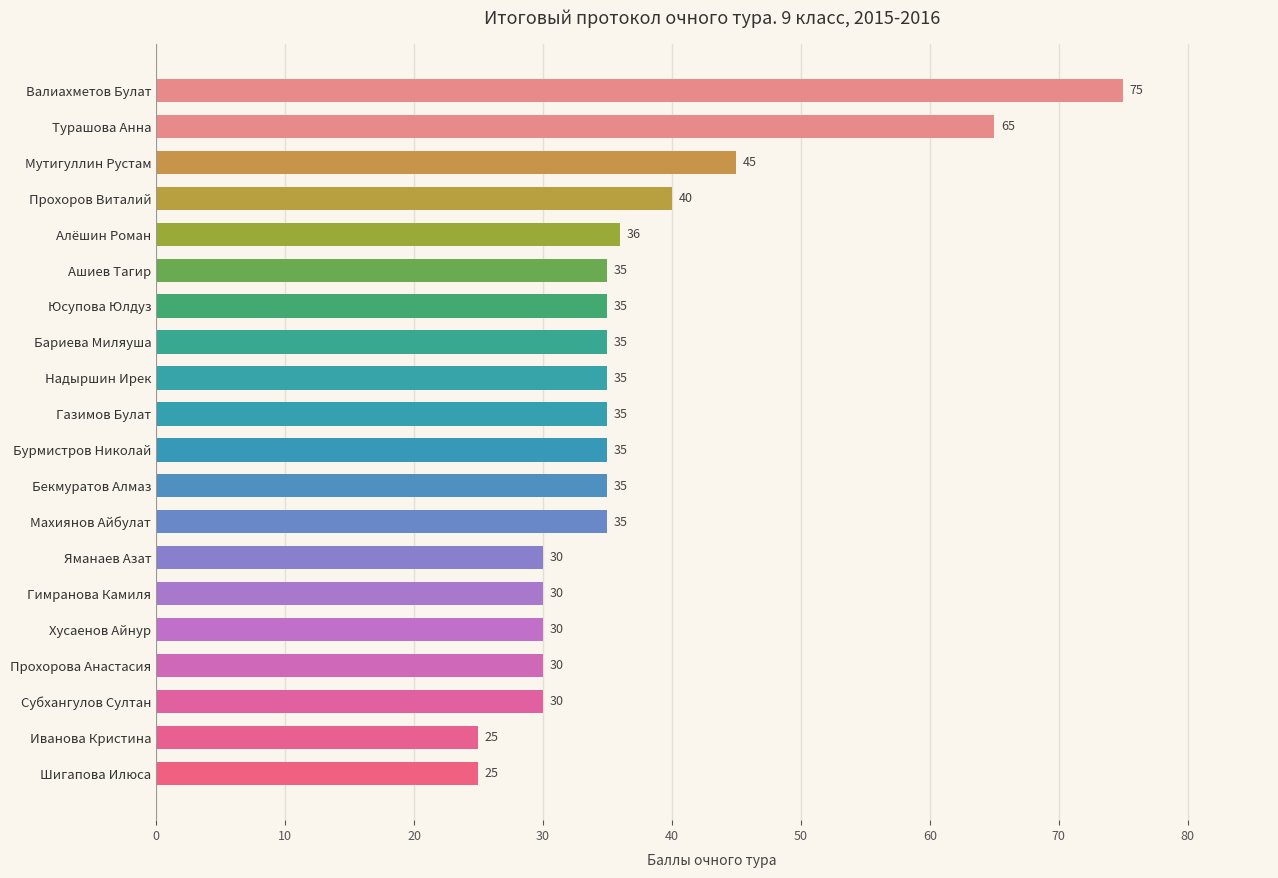

At which label is the value closest to 50?

Мутигуллин Рустам